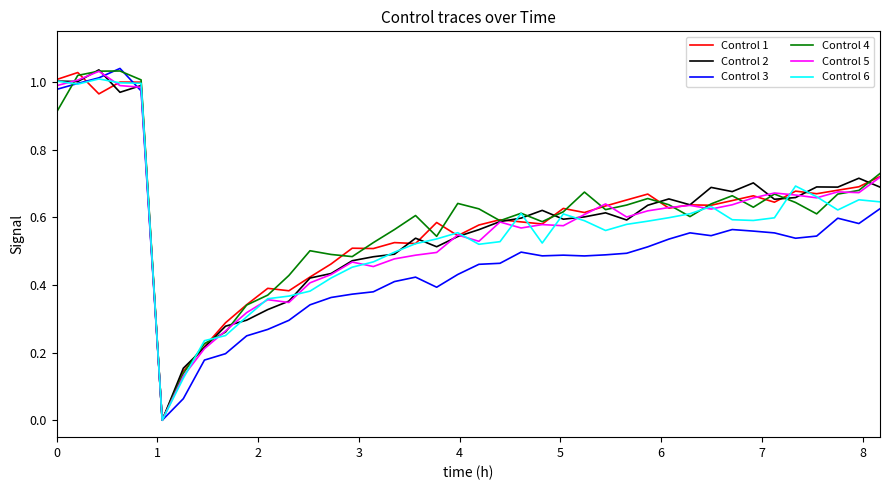

Does the chart have visible grid lines?

No